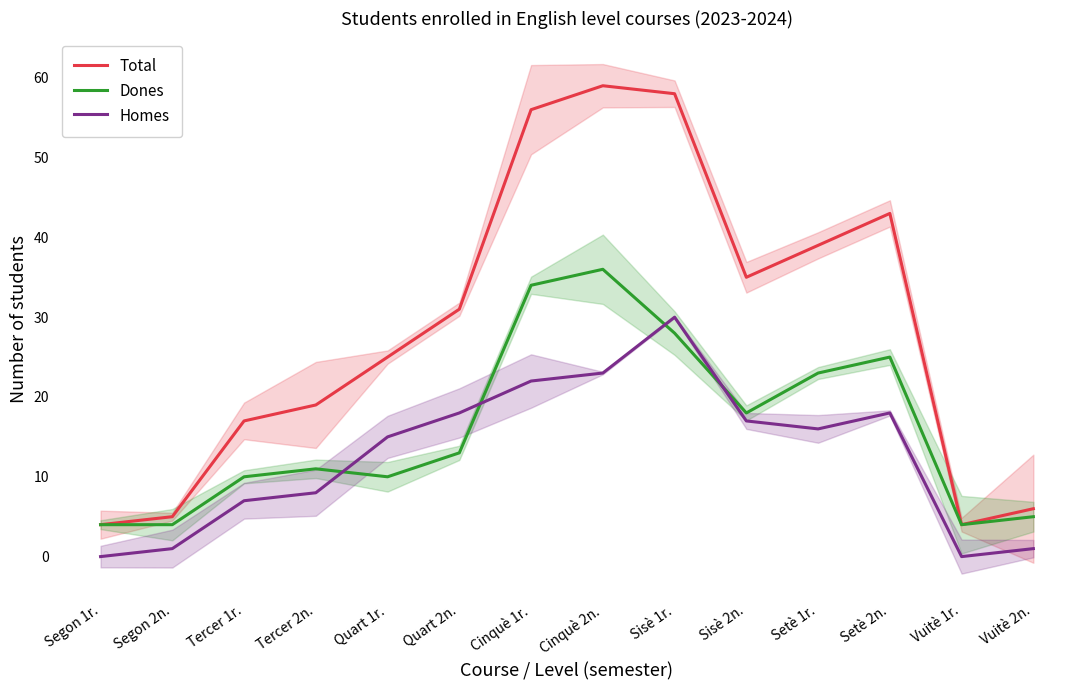

Between Cinquè 1r. and Cinquè 2n., which series saw the biggest shift?

Total